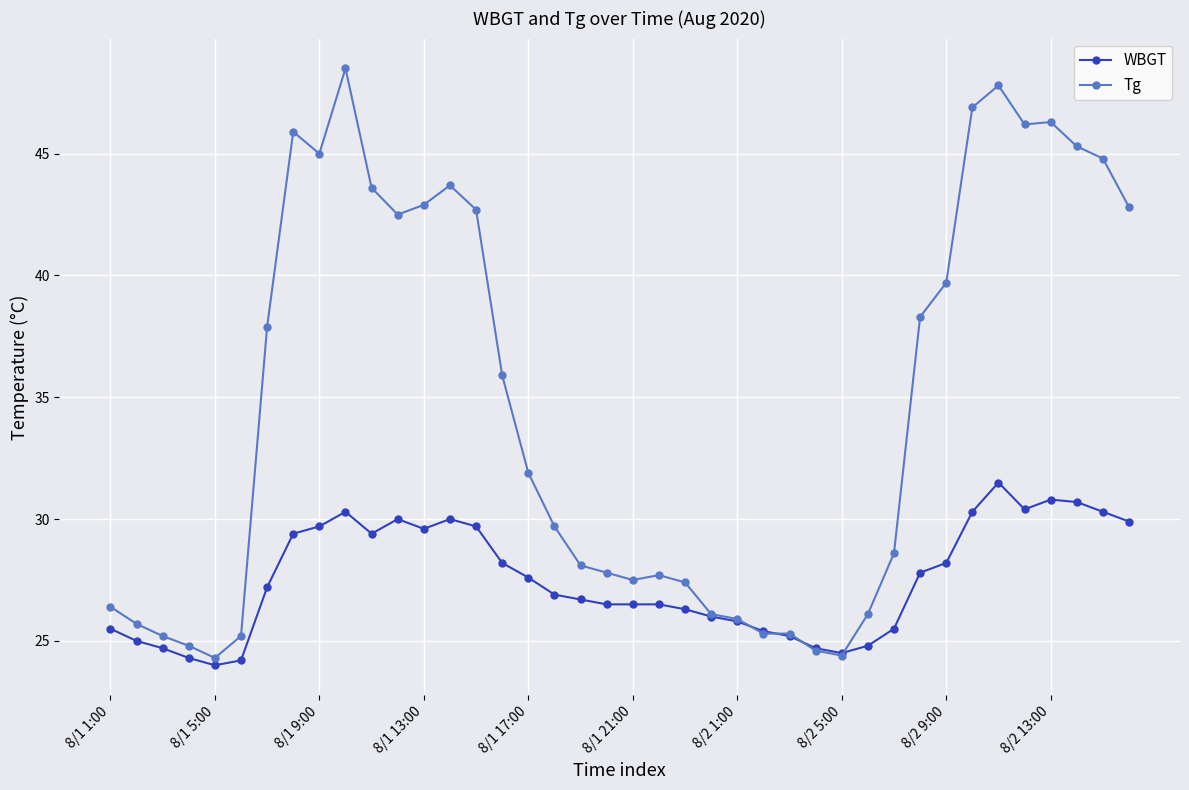

What is the value of the WBGT point at the 15th from the left?

29.7